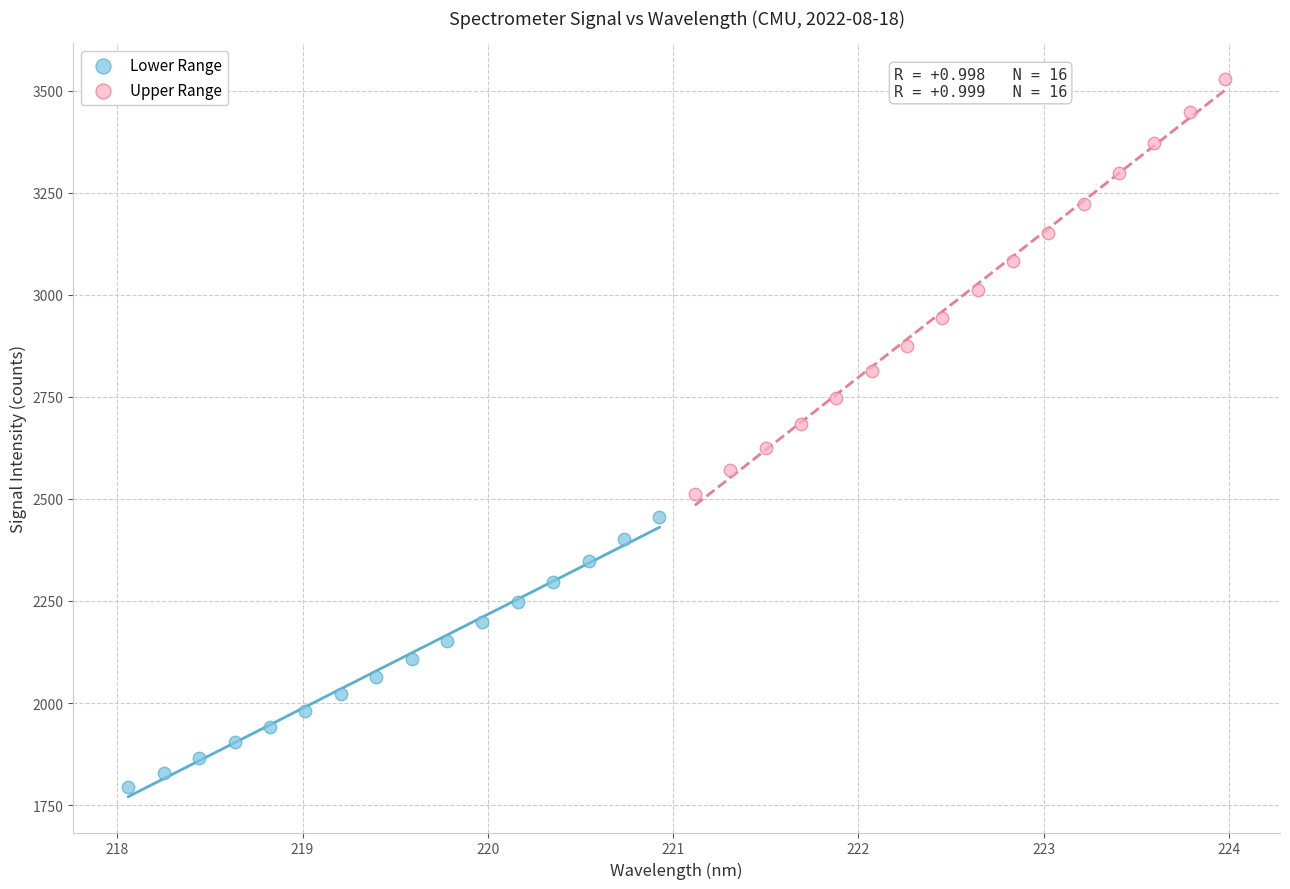

What are all the series names shown in the legend?

Lower Range, Upper Range